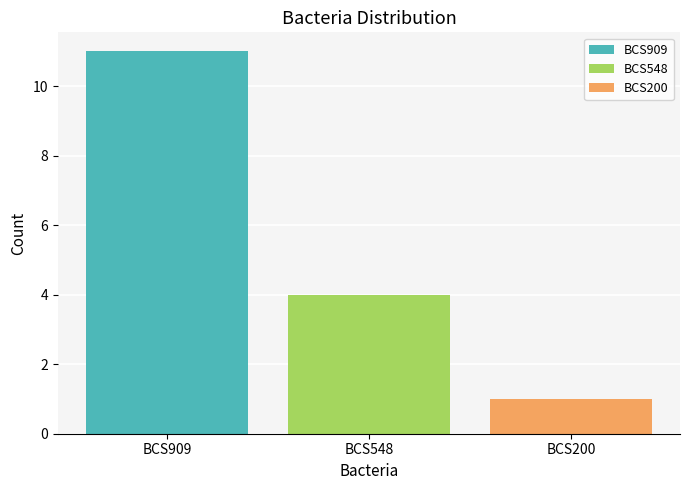

Which series has the widest spread of values?

BCS909